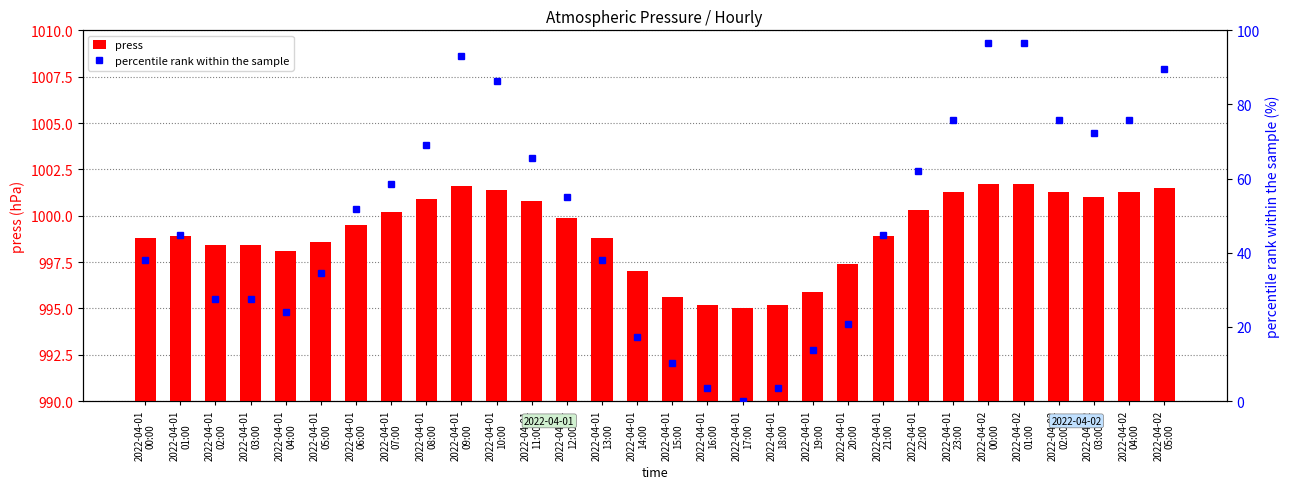

List the labels in order of press value, largest first.

2022-04-02
00:00, 2022-04-02
01:00, 2022-04-01
09:00, 2022-04-02
05:00, 2022-04-01
10:00, 2022-04-01
23:00, 2022-04-02
02:00, 2022-04-02
04:00, 2022-04-02
03:00, 2022-04-01
08:00, 2022-04-01
11:00, 2022-04-01
22:00, 2022-04-01
07:00, 2022-04-01
12:00, 2022-04-01
06:00, 2022-04-01
01:00, 2022-04-01
21:00, 2022-04-01
00:00, 2022-04-01
13:00, 2022-04-01
05:00, 2022-04-01
02:00, 2022-04-01
03:00, 2022-04-01
04:00, 2022-04-01
20:00, 2022-04-01
14:00, 2022-04-01
19:00, 2022-04-01
15:00, 2022-04-01
16:00, 2022-04-01
18:00, 2022-04-01
17:00